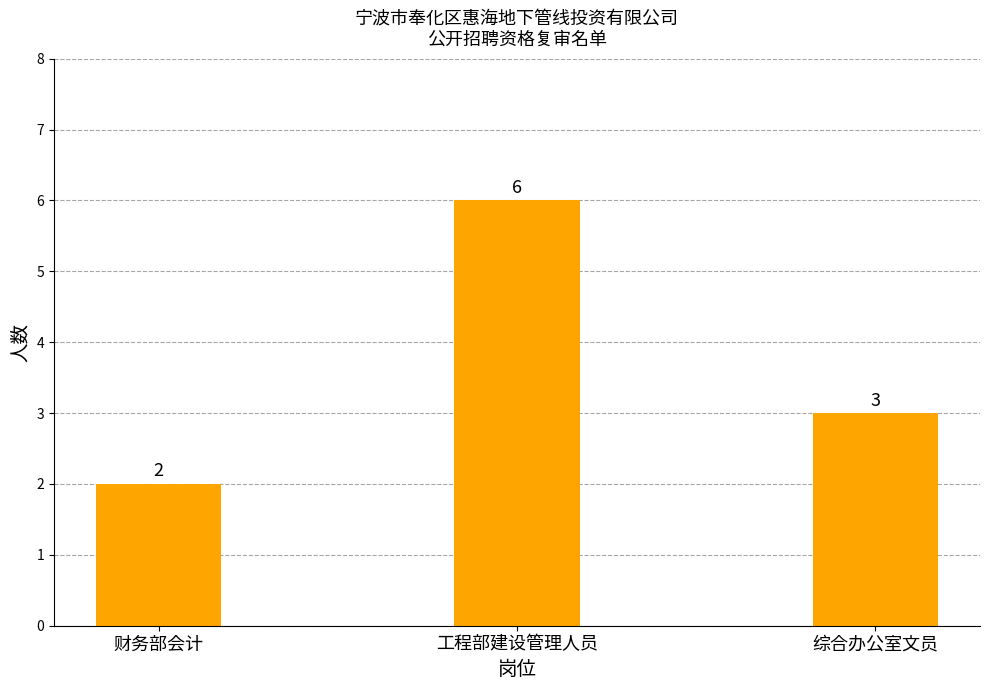

Reading right to left, transcribe all the data shown in this chart.

3	6	2